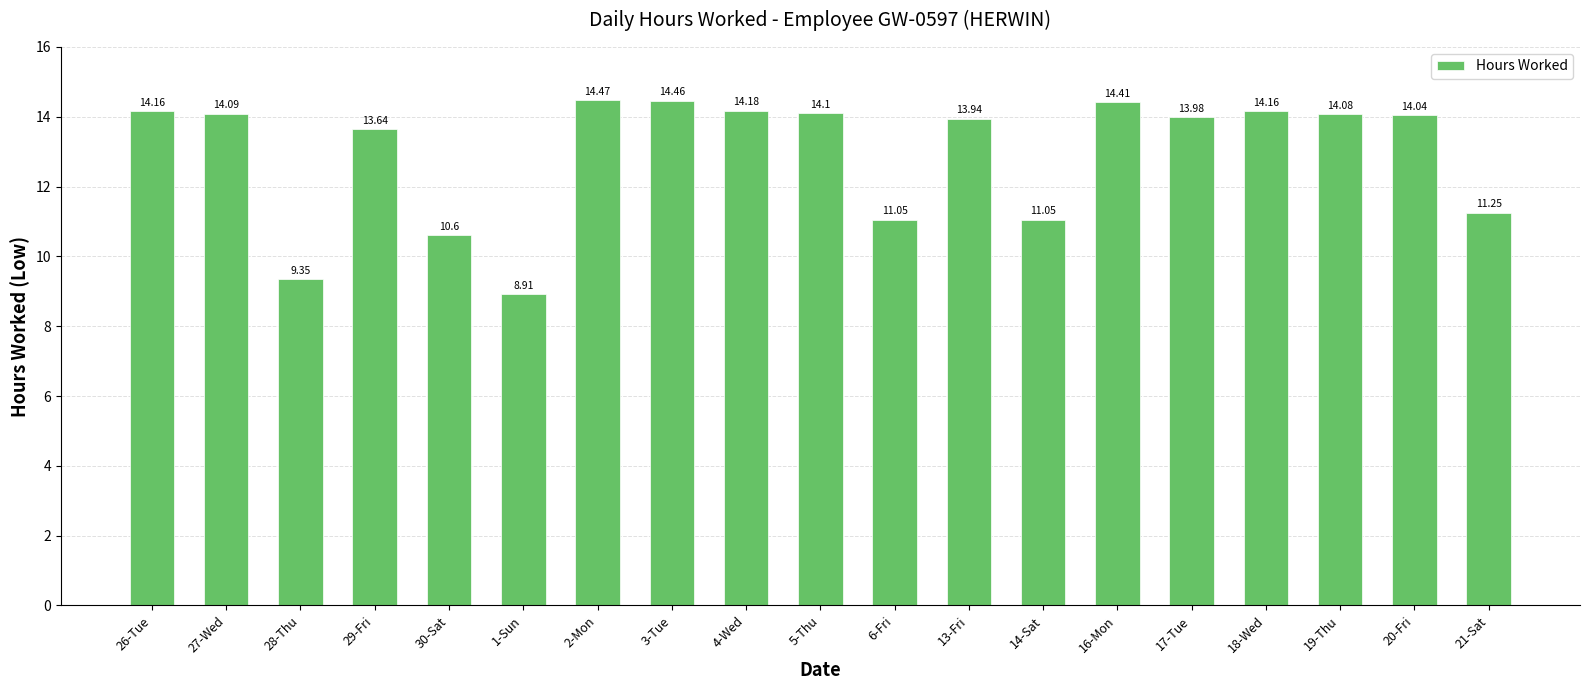

True or false: the data shows 10.6 at 30-Sat.

True